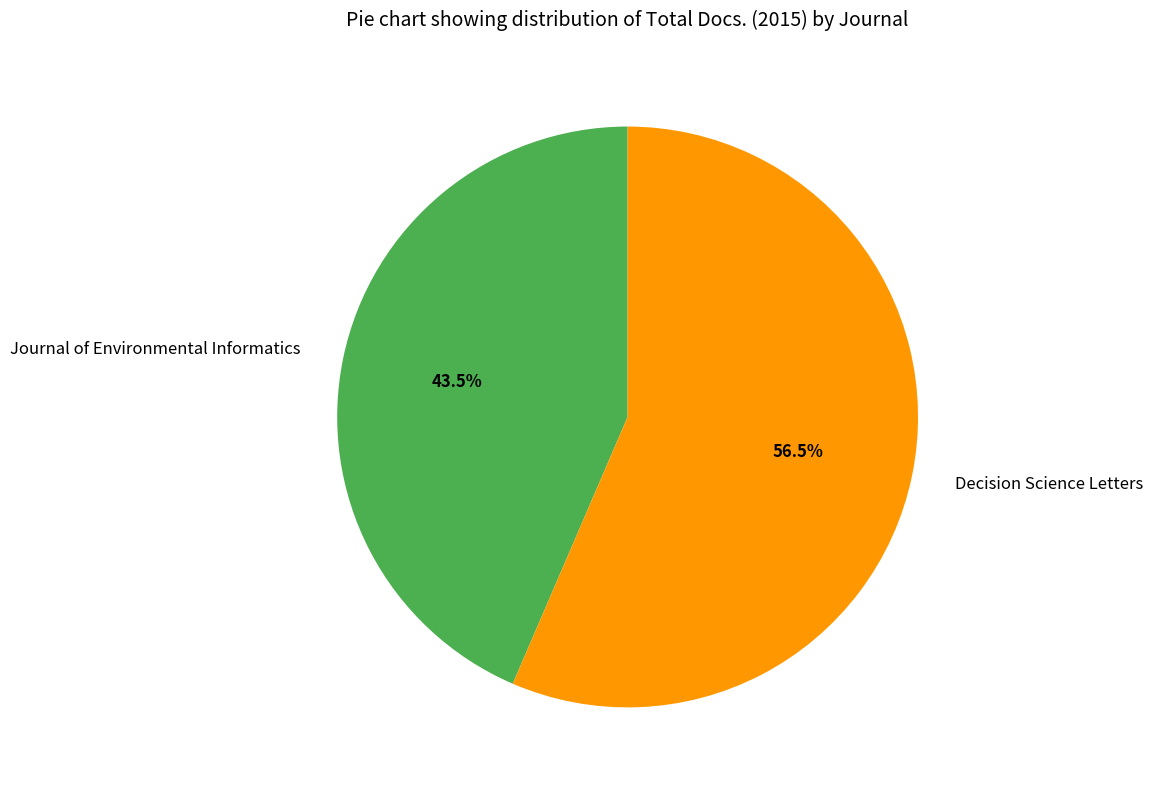

Count the number of slices in the pie.

2